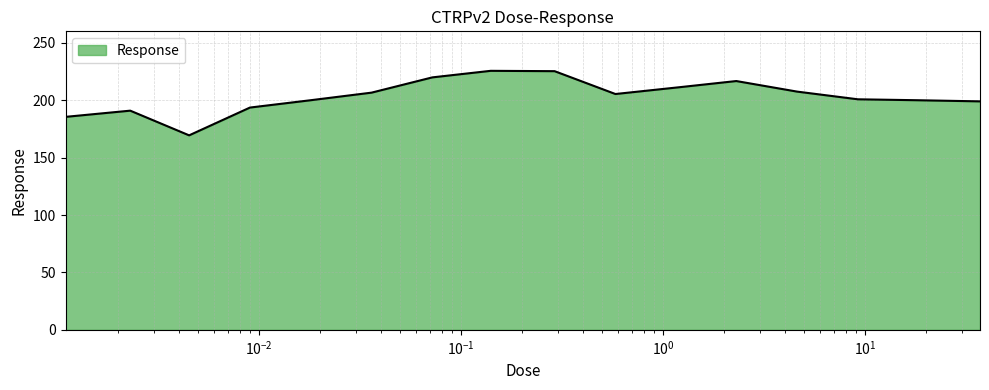

What is the difference between the maximum and minimum values?

56.2